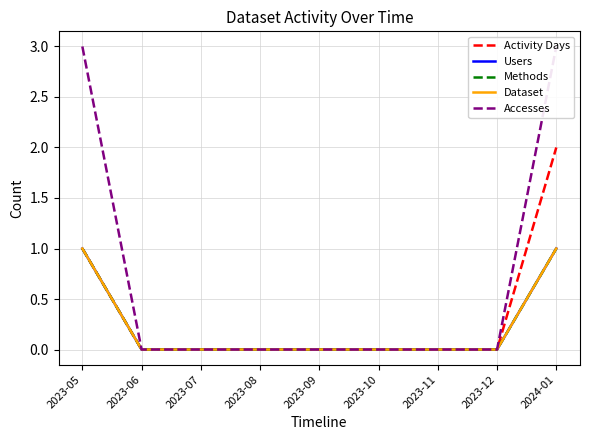

Reading left to right, list all the values displayed in this chart.

Activity Days: 1	0	0	0	0	0	0	0	2
Users: 1	0	0	0	0	0	0	0	1
Methods: 1	0	0	0	0	0	0	0	1
Dataset: 1	0	0	0	0	0	0	0	1
Accesses: 3	0	0	0	0	0	0	0	3